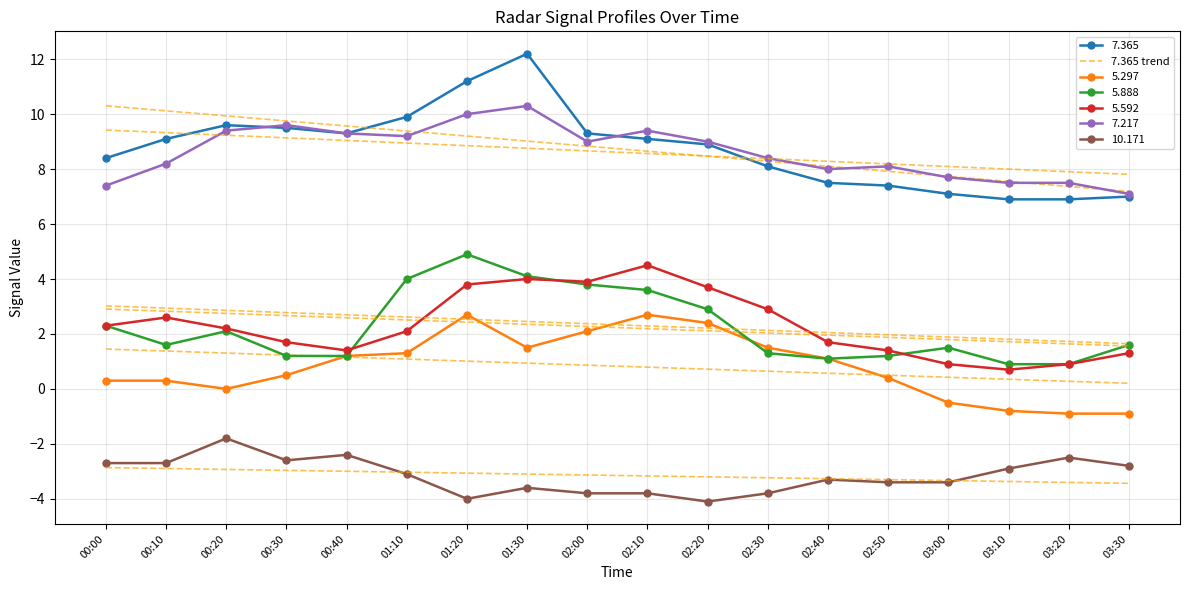

Which has a higher value, 01:30 or 02:00?

01:30